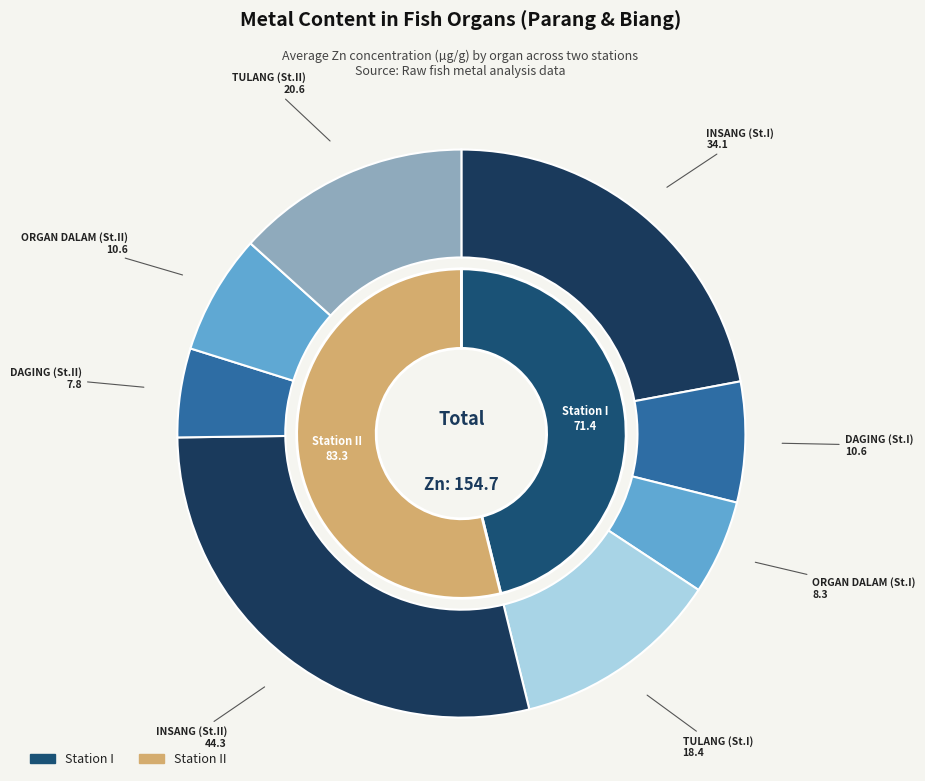

True or false: values_Pb accounts for 34% of the total.

False